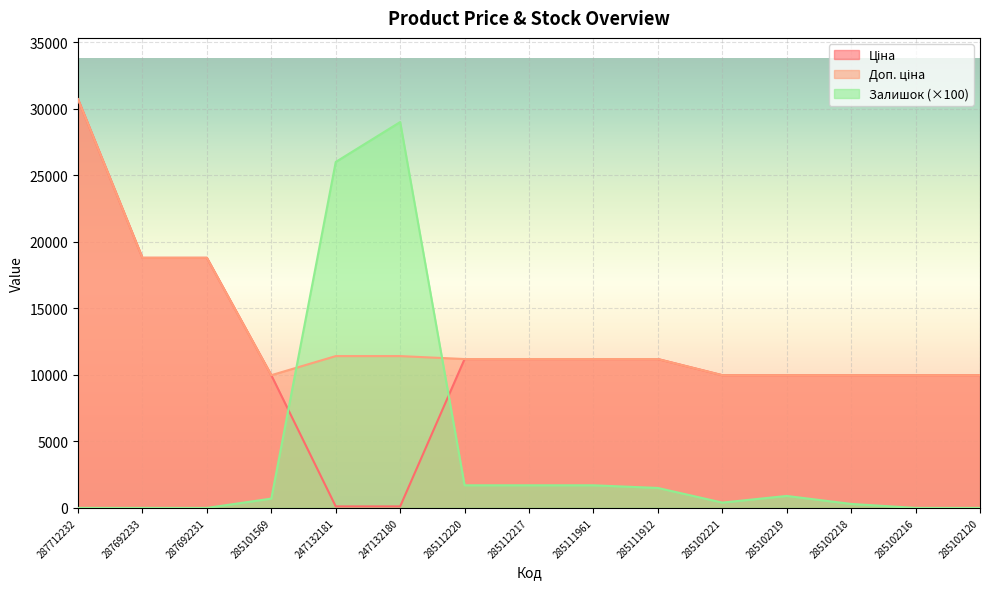

True or false: Залишок has more than 0 points higher than both neighbors.

True